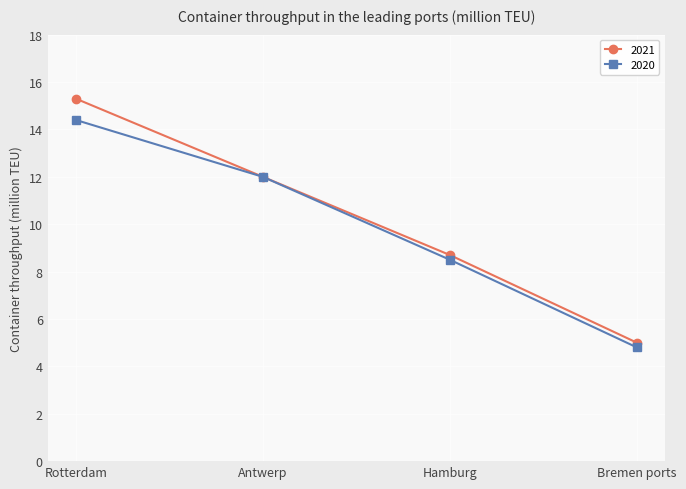

What is the value of the 2021 point at the 1st from the left?

15.3